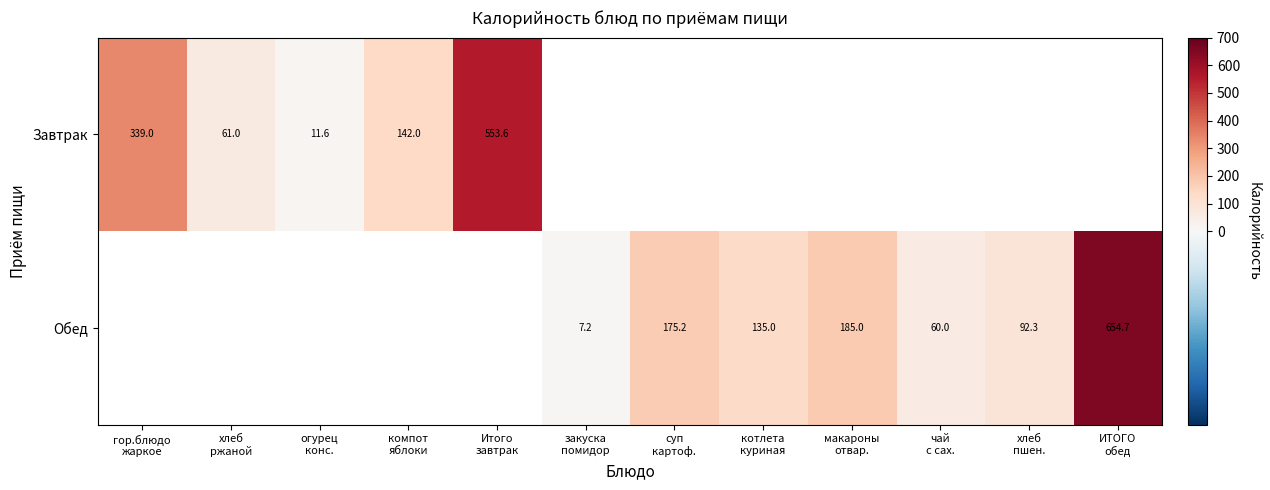

Which series changed the most between суп картоф. and чай с сах.?

Обед